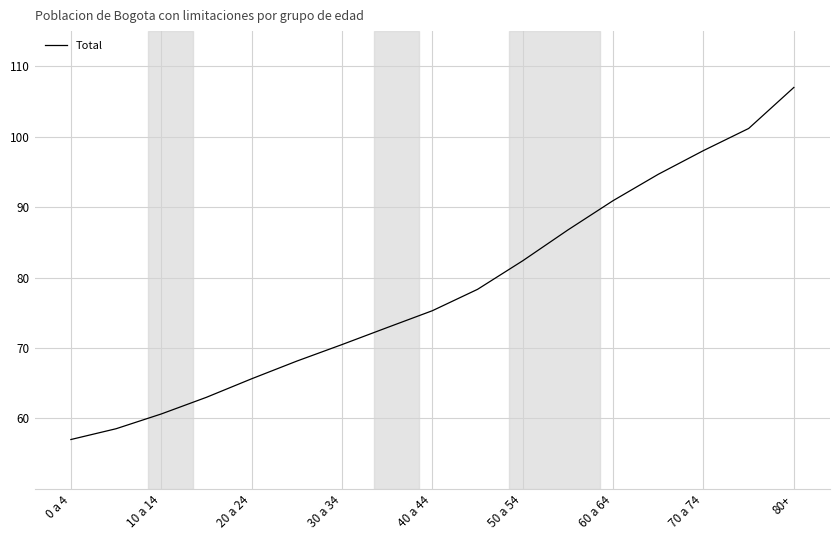

What is the maximum value shown in the chart?

107.0